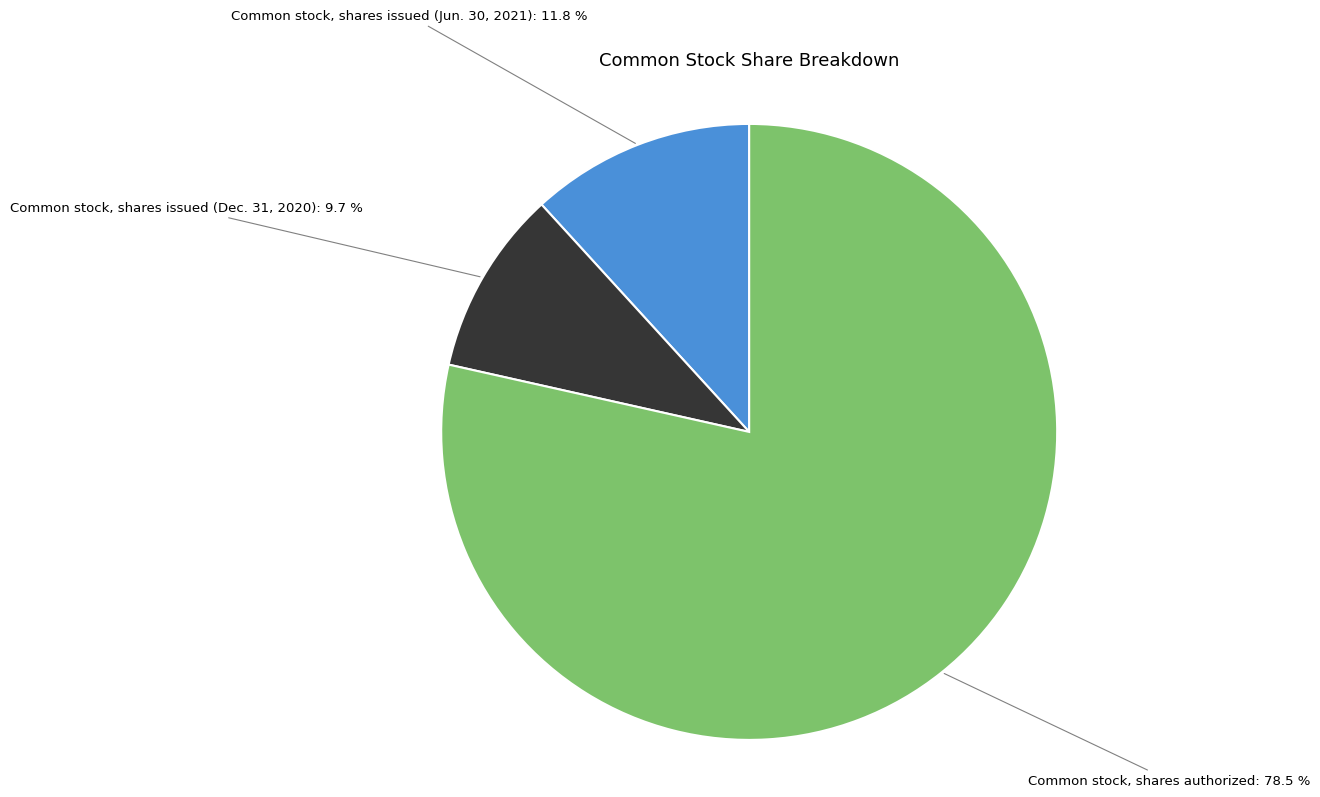

What is the smallest slice in the pie chart?

Common stock, shares issued (Dec. 31, 2020)